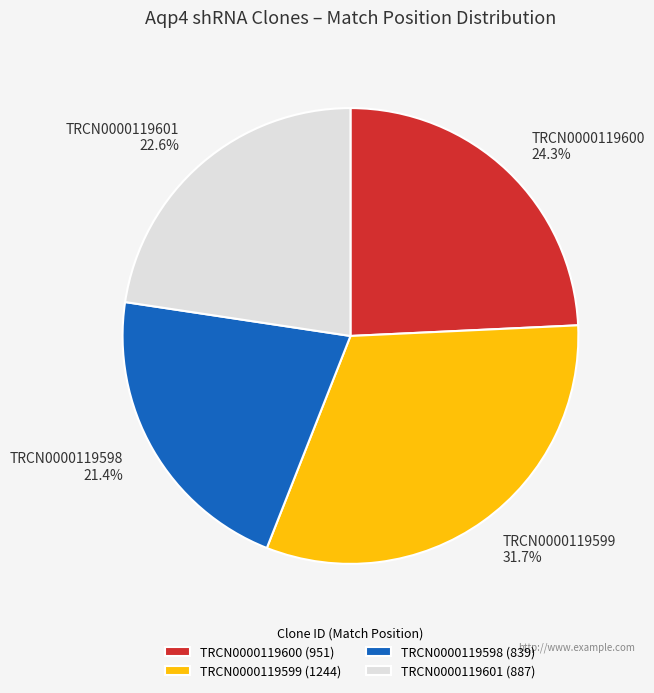

Is there any slice that represents more than half of the pie?

No